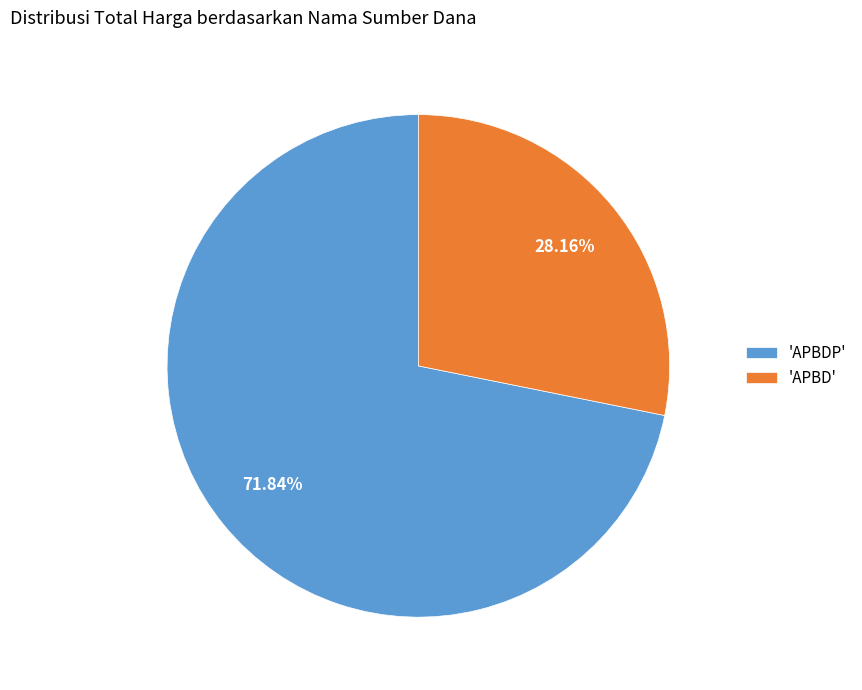

Approximately how many times larger is the value at 'APBDP' compared to 'APBD'?

2.6